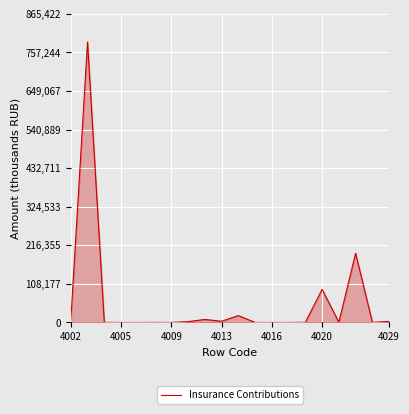

Does the chart display data point markers on the line(s)?

No